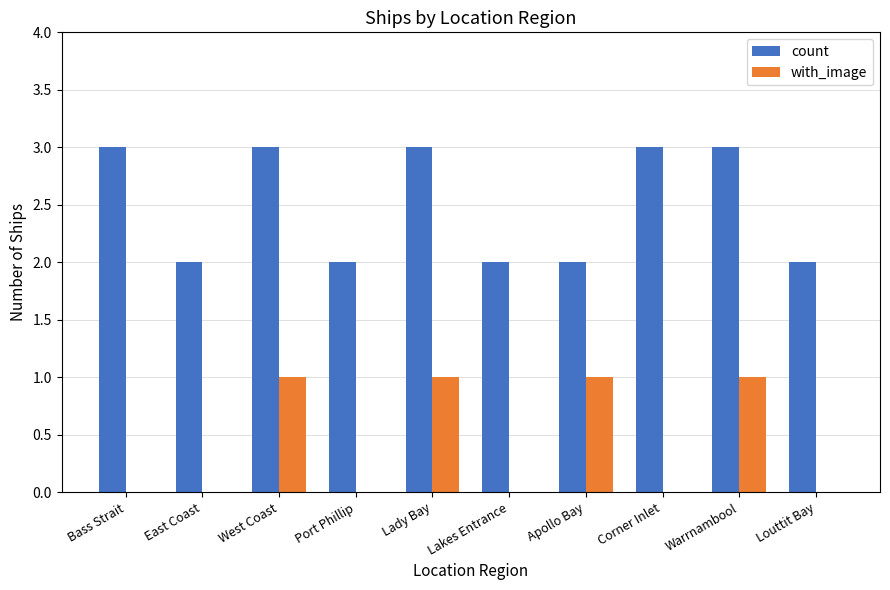

What is the total value across all series at Lady Bay?

4